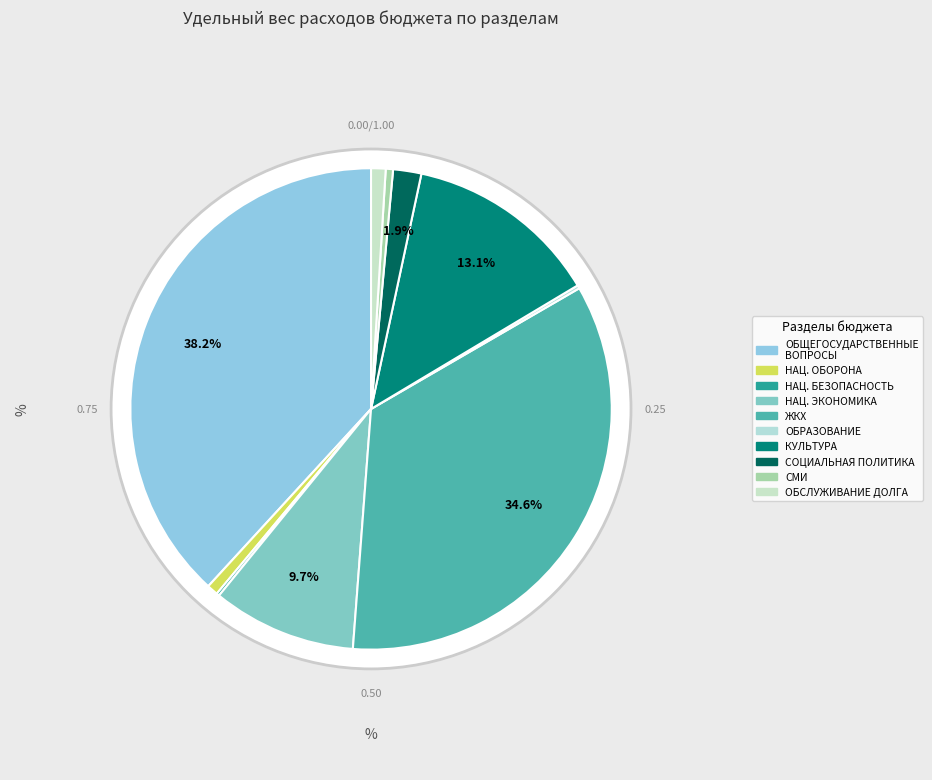

True or false: ЖИЛИЩНО-КОММУНАЛЬНОЕ ХОЗЯЙСТВО accounts for 35% of the total.

True